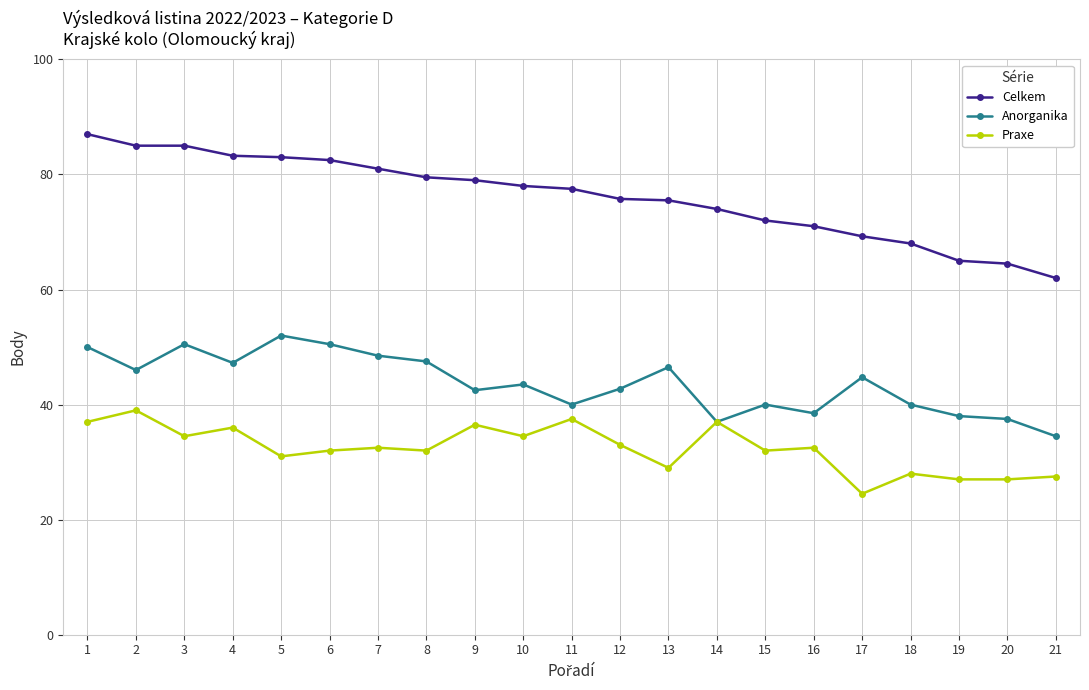

Between 2 and 12, which series saw the biggest shift?

Celkem